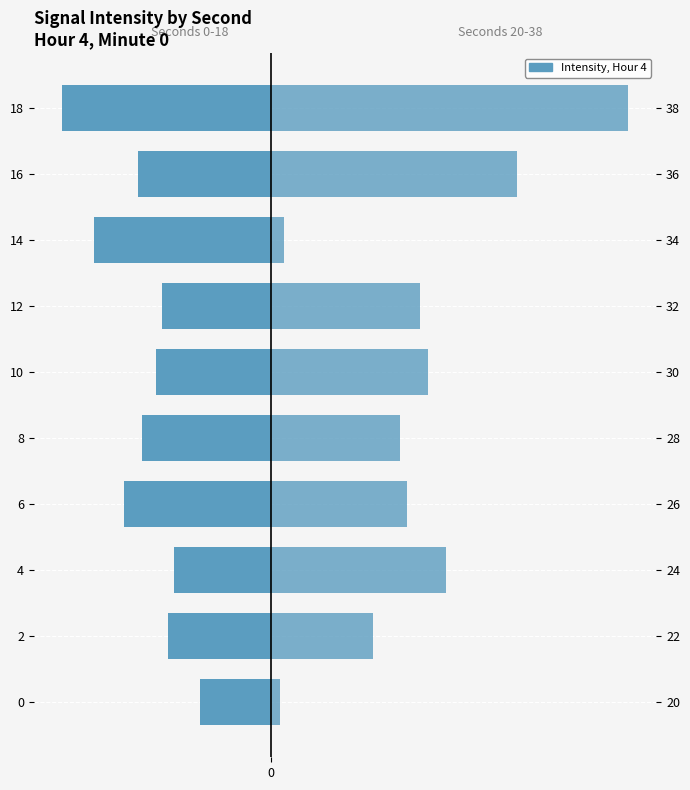

Reading left to right, transcribe all the data shown in this chart.

Second 0-18: -7.8	-11.5	-10.8	-16.3	-14.3	-12.7	-12.1	-19.6	-14.7	-23.2
Second 20-38: 1.0	11.3	19.5	15.1	14.3	17.4	16.6	1.4	27.3	39.6